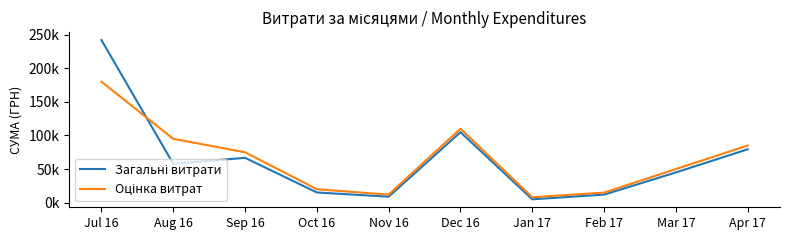

Does the chart display data point markers on the line(s)?

No